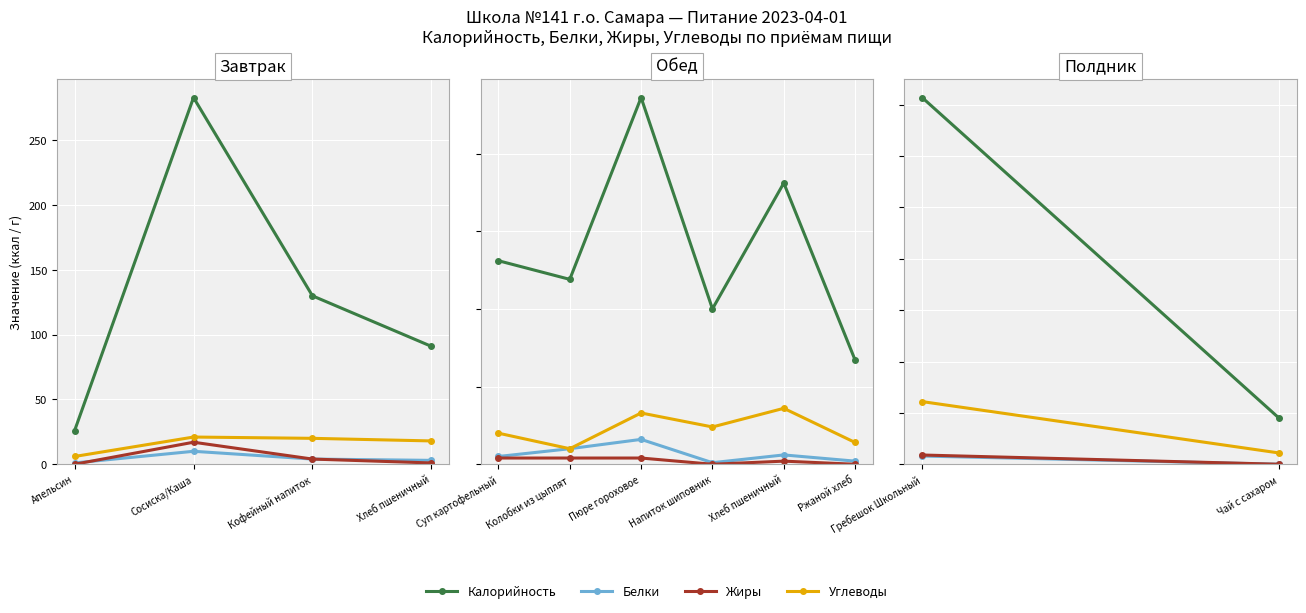

How many lines are shown in the chart?

4